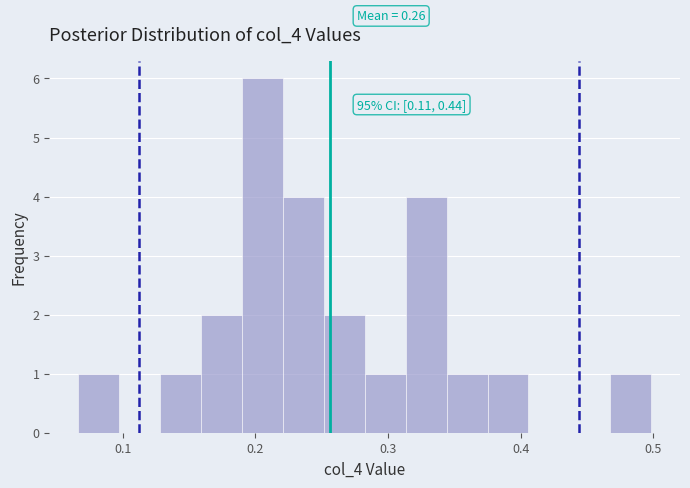

Read against the x-axis, roughly where is the centre of the tallest bar?

0.21